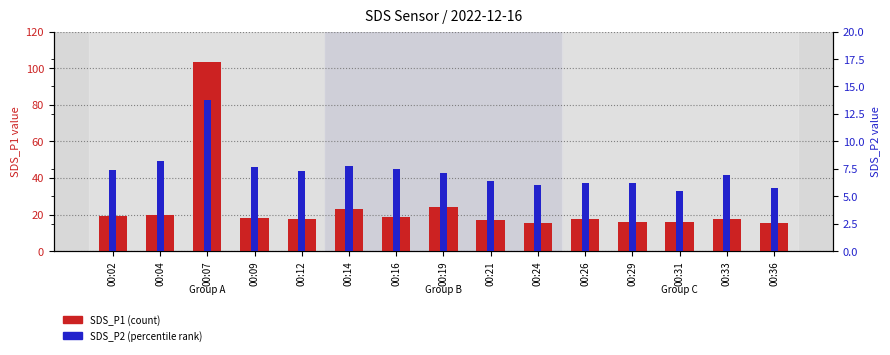

Where does the SDS_P1 (count) series first go above 17?

00:02